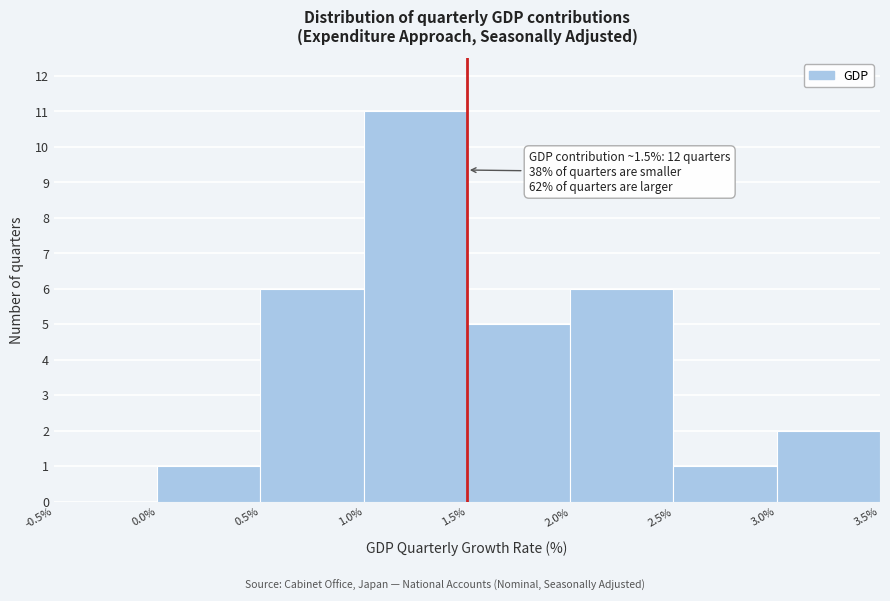

Which range on the x-axis has the tallest bar?

1.0% to 1.5%